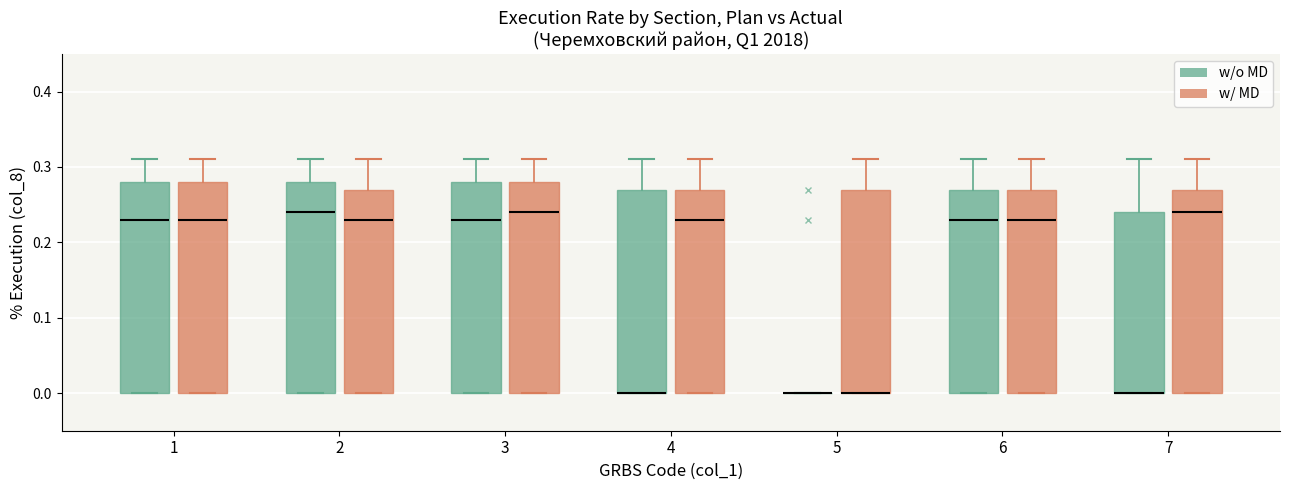

Reading left to right, transcribe this box plot: for each box, give where its median line is, the range the box spans, and where its two whiskers end, as read against the y-axis. The values are not printed on the chart, so give them approximately, as read against the axis.

1 (w/o MD): median 0.23, box 0.00 to 0.28, whiskers 0.00 to 0.31
1 (w/ MD): median 0.23, box 0.00 to 0.28, whiskers 0.00 to 0.31
2 (w/o MD): median 0.24, box 0.00 to 0.28, whiskers 0.00 to 0.31
2 (w/ MD): median 0.23, box 0.00 to 0.27, whiskers 0.00 to 0.31
3 (w/o MD): median 0.23, box 0.00 to 0.28, whiskers 0.00 to 0.31
3 (w/ MD): median 0.24, box 0.00 to 0.28, whiskers 0.00 to 0.31
4 (w/o MD): median 0.00 (drawn on the box's lower edge), box 0.00 to 0.27, whiskers 0.00 to 0.31
4 (w/ MD): median 0.23, box 0.00 to 0.27, whiskers 0.00 to 0.31
5 (w/o MD): box collapsed to a line at 0.00, whiskers 0.00 to 0.00
5 (w/ MD): median 0.00 (drawn on the box's lower edge), box 0.00 to 0.27, whiskers 0.00 to 0.31
6 (w/o MD): median 0.23, box 0.00 to 0.27, whiskers 0.00 to 0.31
6 (w/ MD): median 0.23, box 0.00 to 0.27, whiskers 0.00 to 0.31
7 (w/o MD): median 0.00 (drawn on the box's lower edge), box 0.00 to 0.24, whiskers 0.00 to 0.31
7 (w/ MD): median 0.24, box 0.00 to 0.27, whiskers 0.00 to 0.31